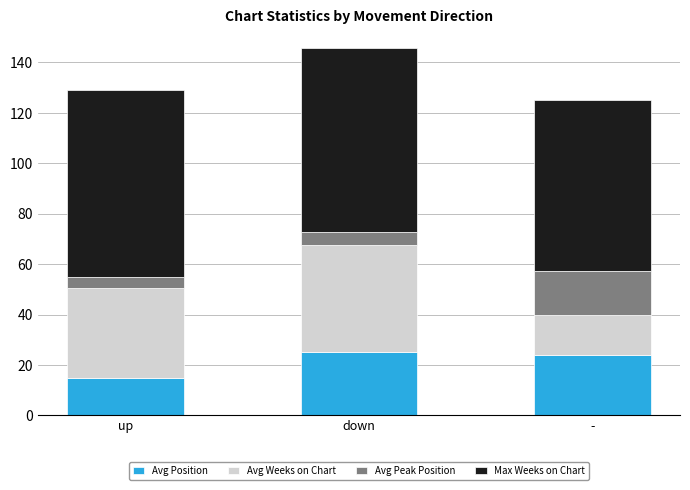

At which label does Avg Position reach its minimum?

up